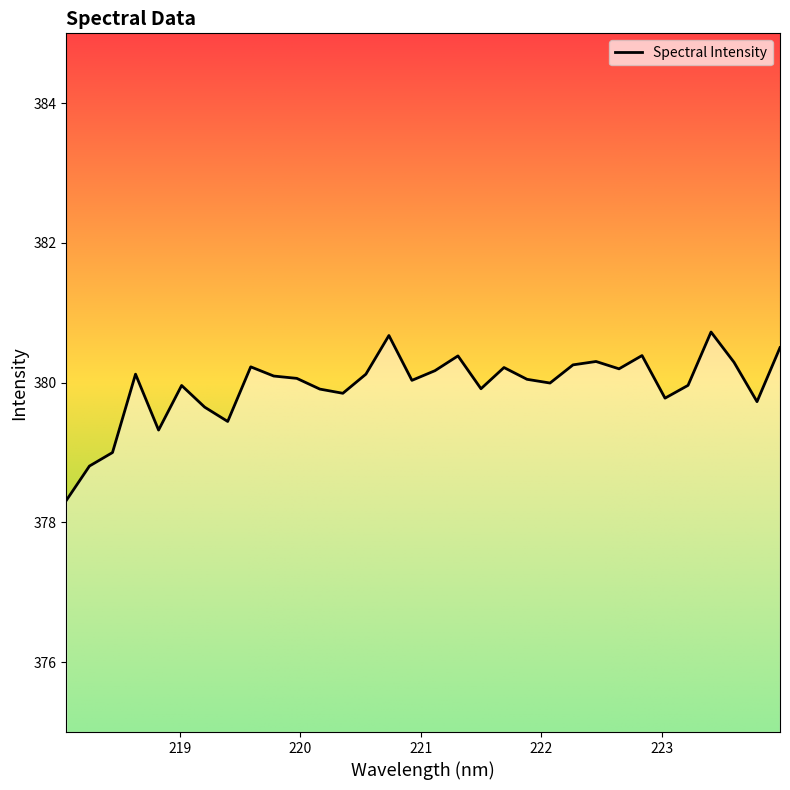

What is the minimum value shown in the chart?

378.3